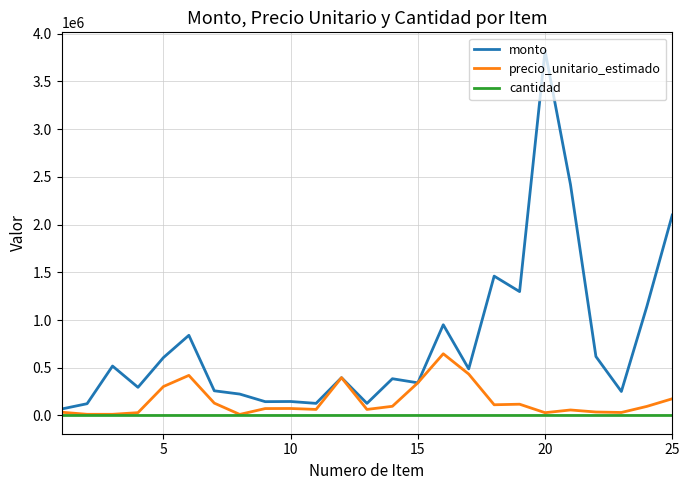

What is the average value of the monto series?

766138.6